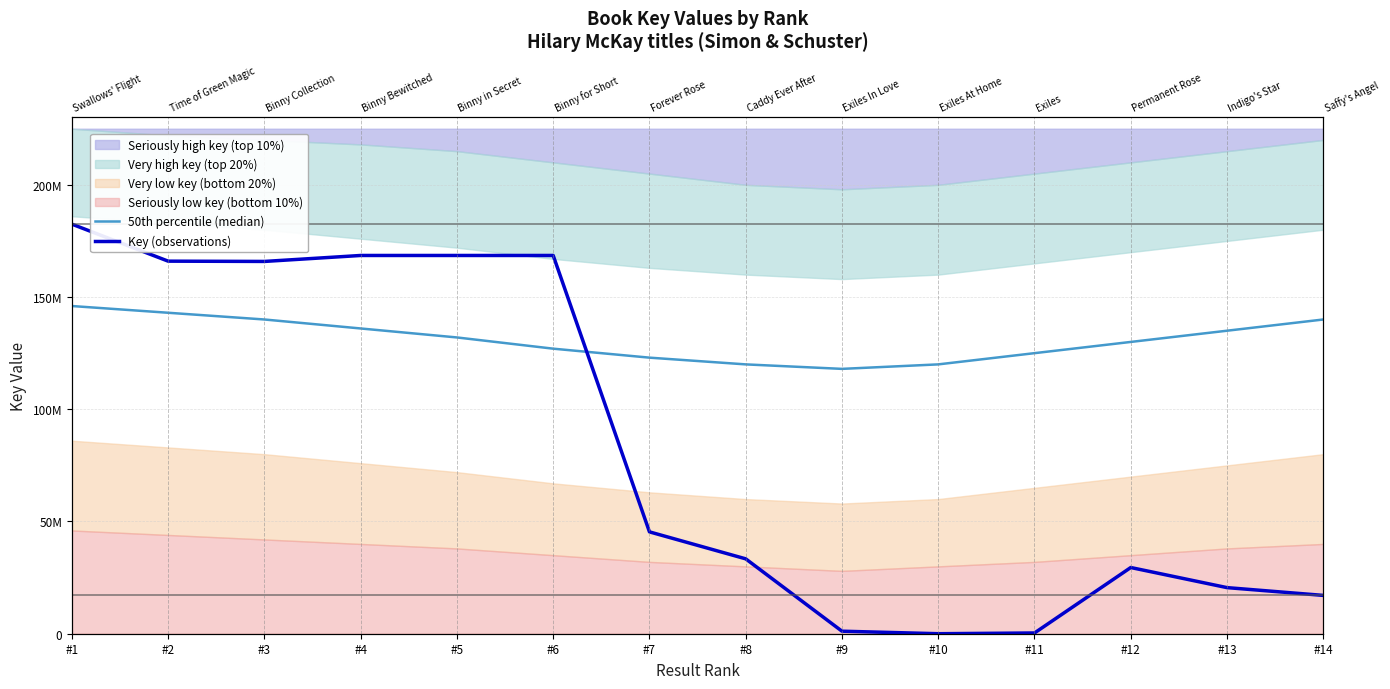

What is the minimum value for Key (observations)?

5921